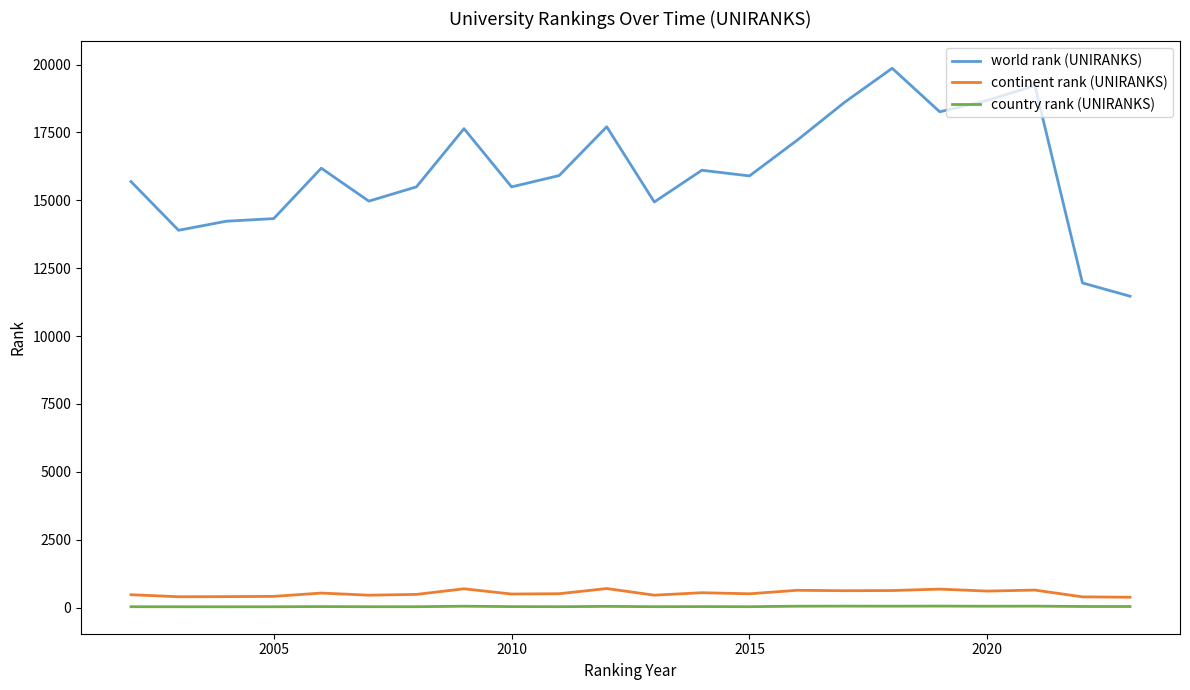

What is the minimum value for continent rank (UNIRANKS)?

379